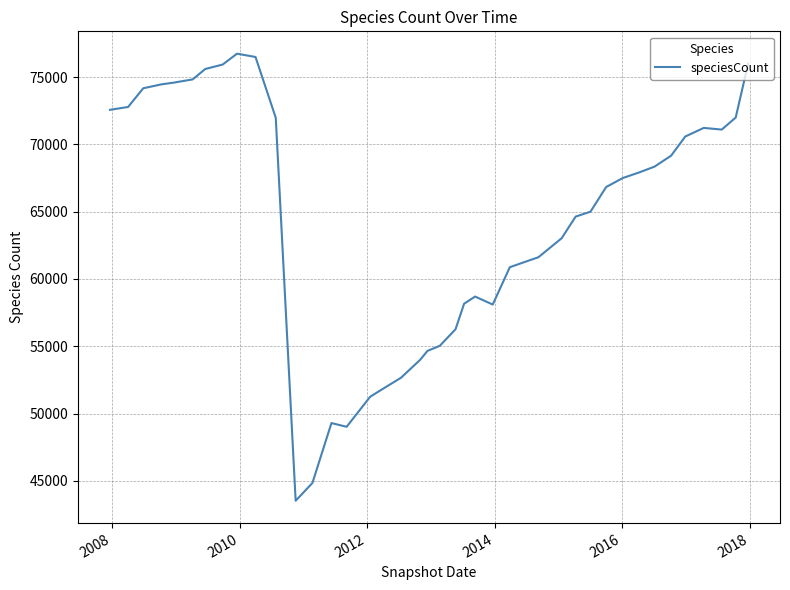

What is the minimum value shown in the chart?

43524